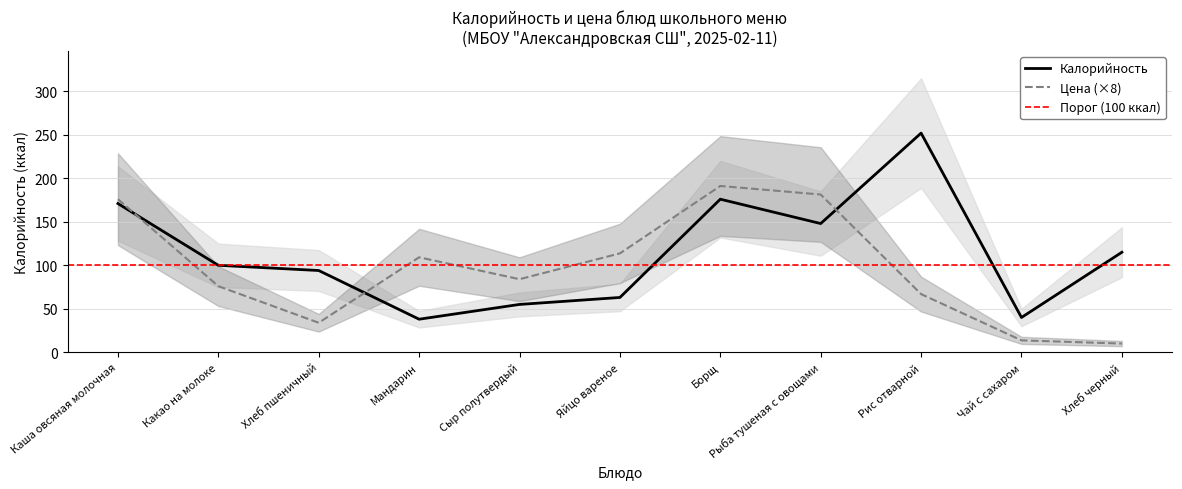

How many values in the Цена series are below 84?

5